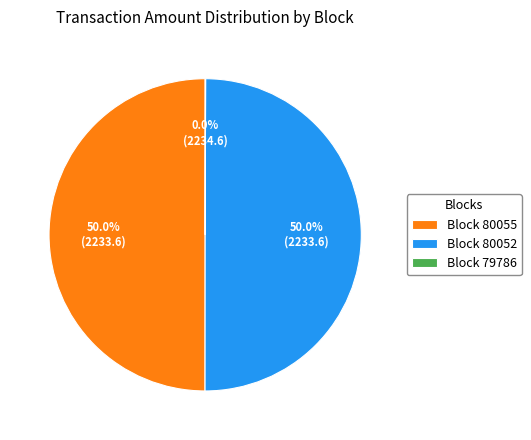

Combined, what portion of the pie is Block 80055 and Block 80052?

100.0%